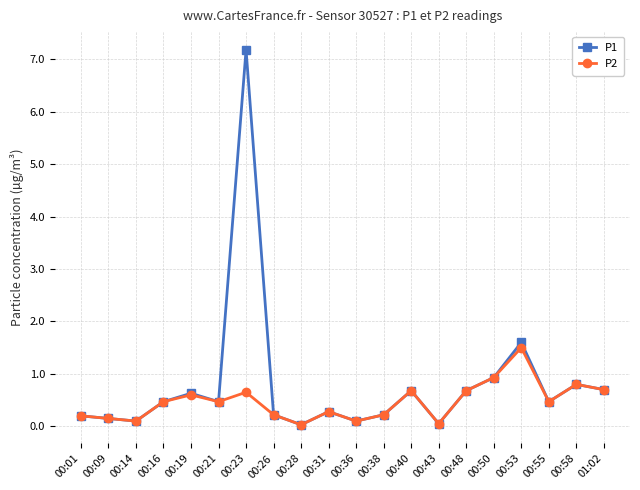

Which series has the largest total across all categories?

P1